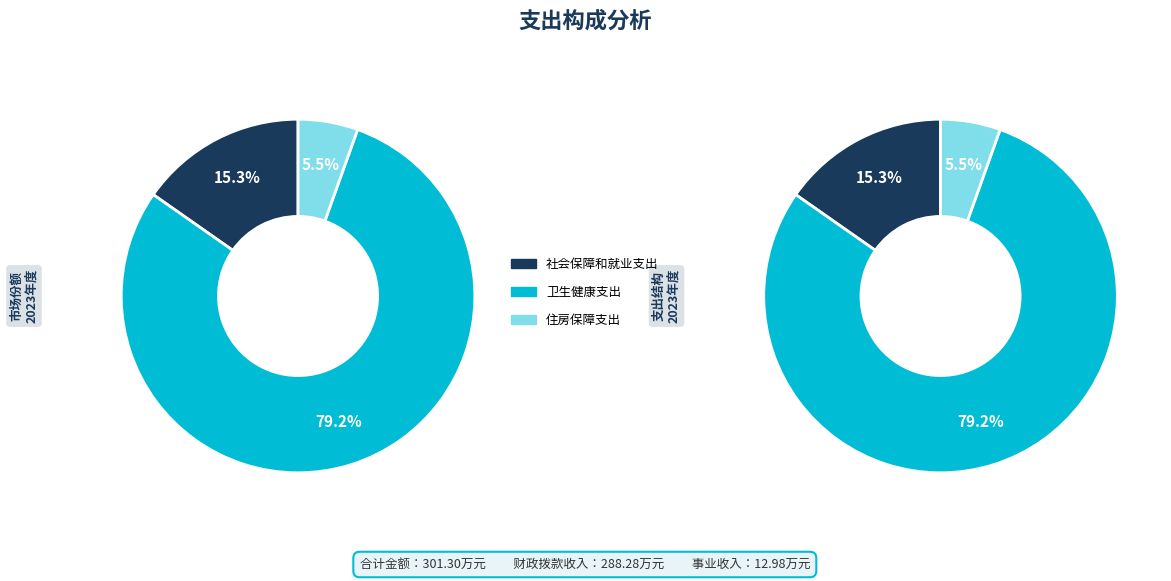

The 卫生健康支出 slice represents 79% of the pie. True or false?

True